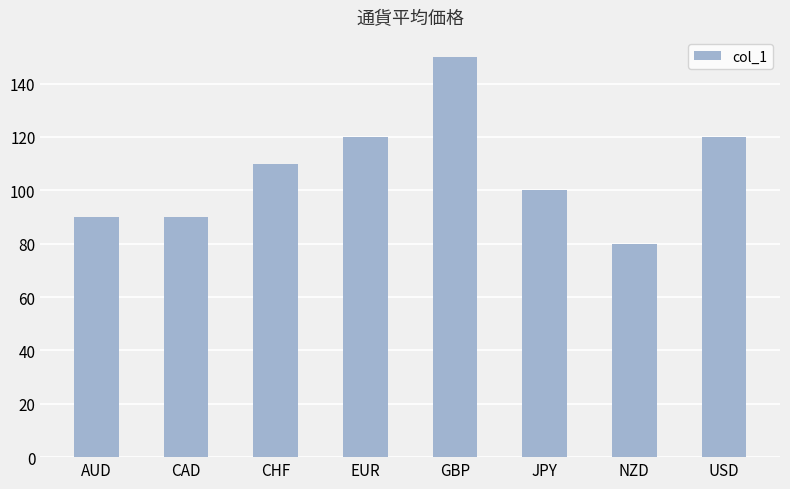

What is the sum of all values?

860